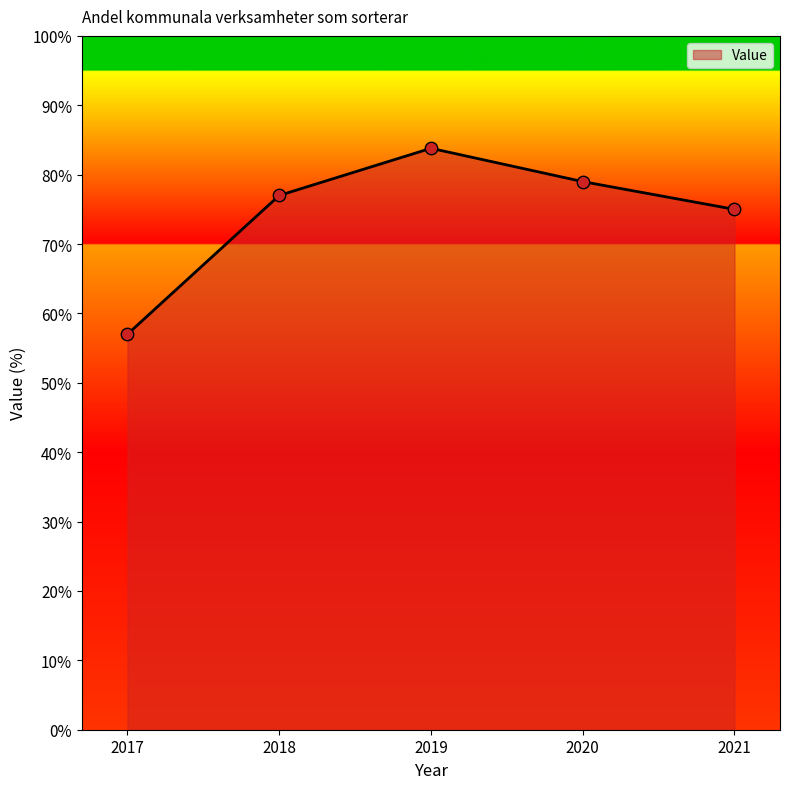

Which has a higher value, 2020 or 2018?

2020